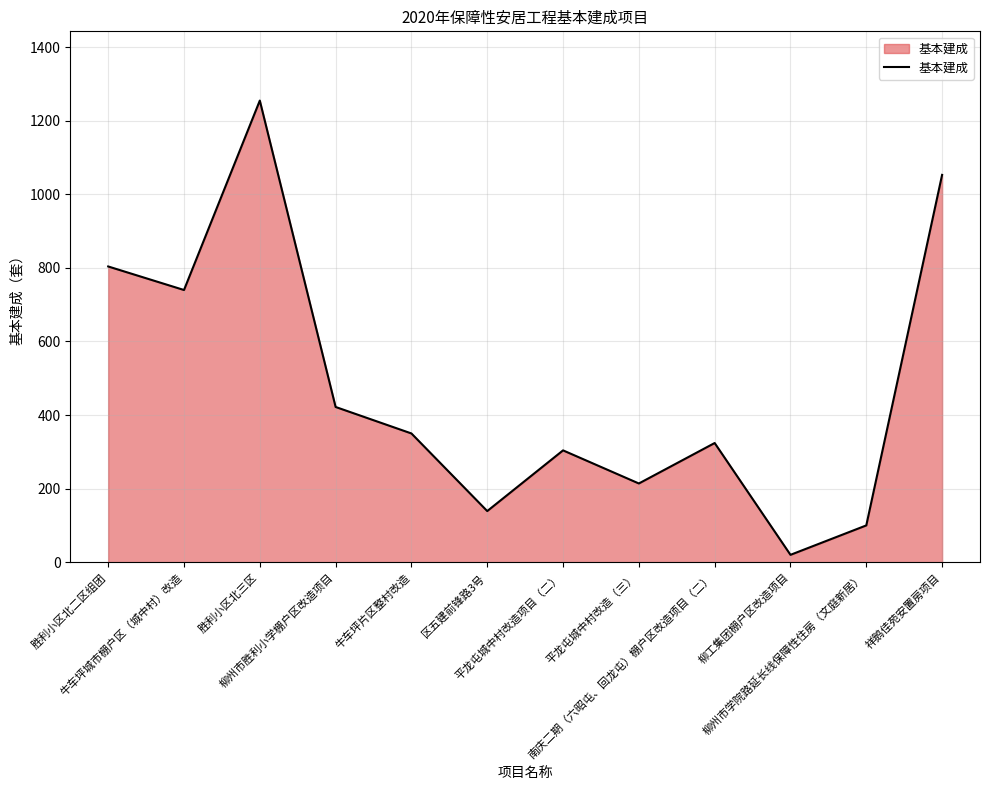

List the labels in order of value, largest first.

胜利小区北三区, 祥鹅佳苑安置房项目, 胜利小区北二区组团, 牛车坪城市棚户区（城中村）改造, 柳州市胜利小学棚户区改造项目, 牛车坪片区整村改造, 南庆二期（六昭屯、回龙屯）棚户区改造项目（二）, 平龙屯城中村改造项目（二）, 平龙屯城中村改造（三）, 区五建前锋路3号, 柳州市学院路延长线保障性住房（文庭新居）, 柳工集团棚户区改造项目